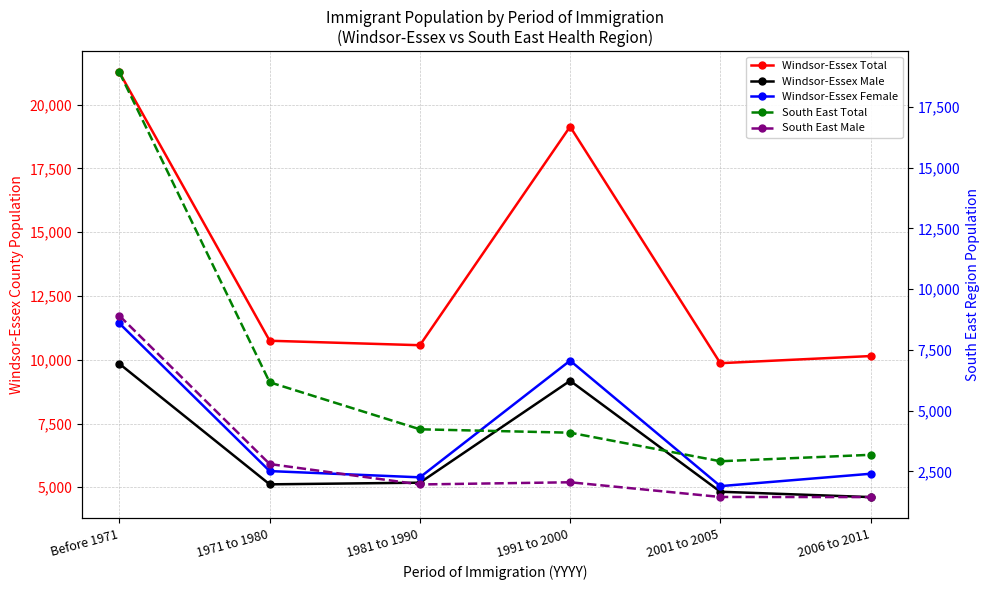

What is the total value across all series at 2001 to 2005?

24105